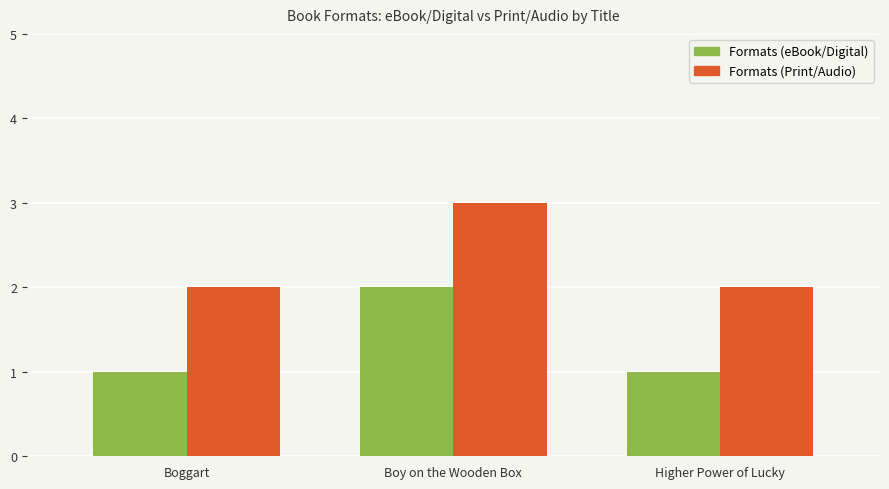

Reading left to right, transcribe all the data shown in this chart.

Formats (eBook/Digital): 1	2	1
Formats (Print/Audio): 2	3	2